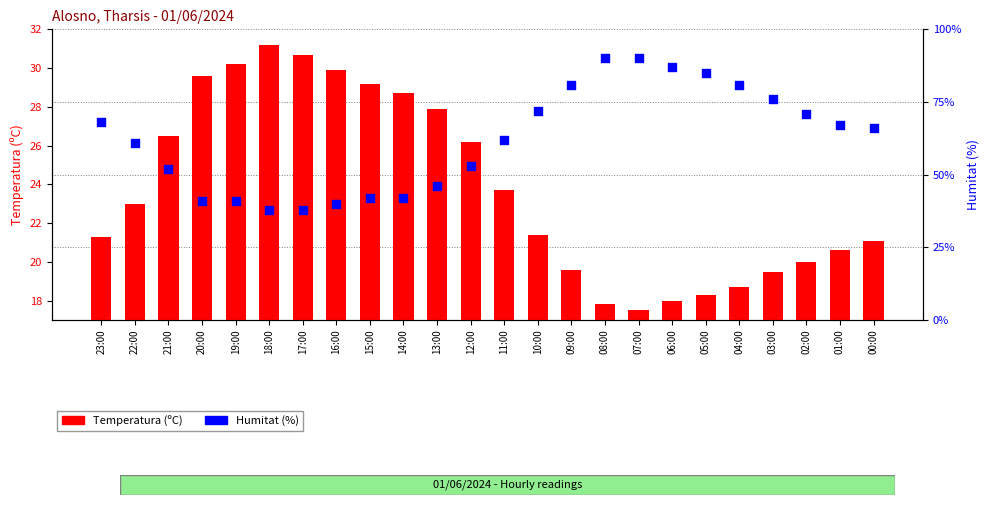

Is the value of Temperatura (ºC) at 18:00 greater than the value of Humitat (%) at 12:00?

No